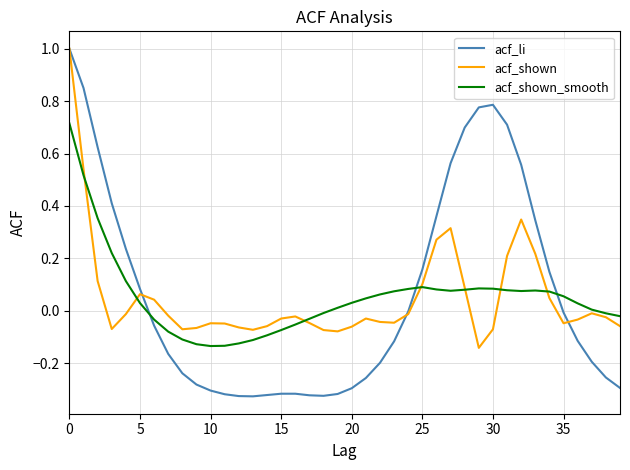

Which series has the widest spread of values?

acf_li